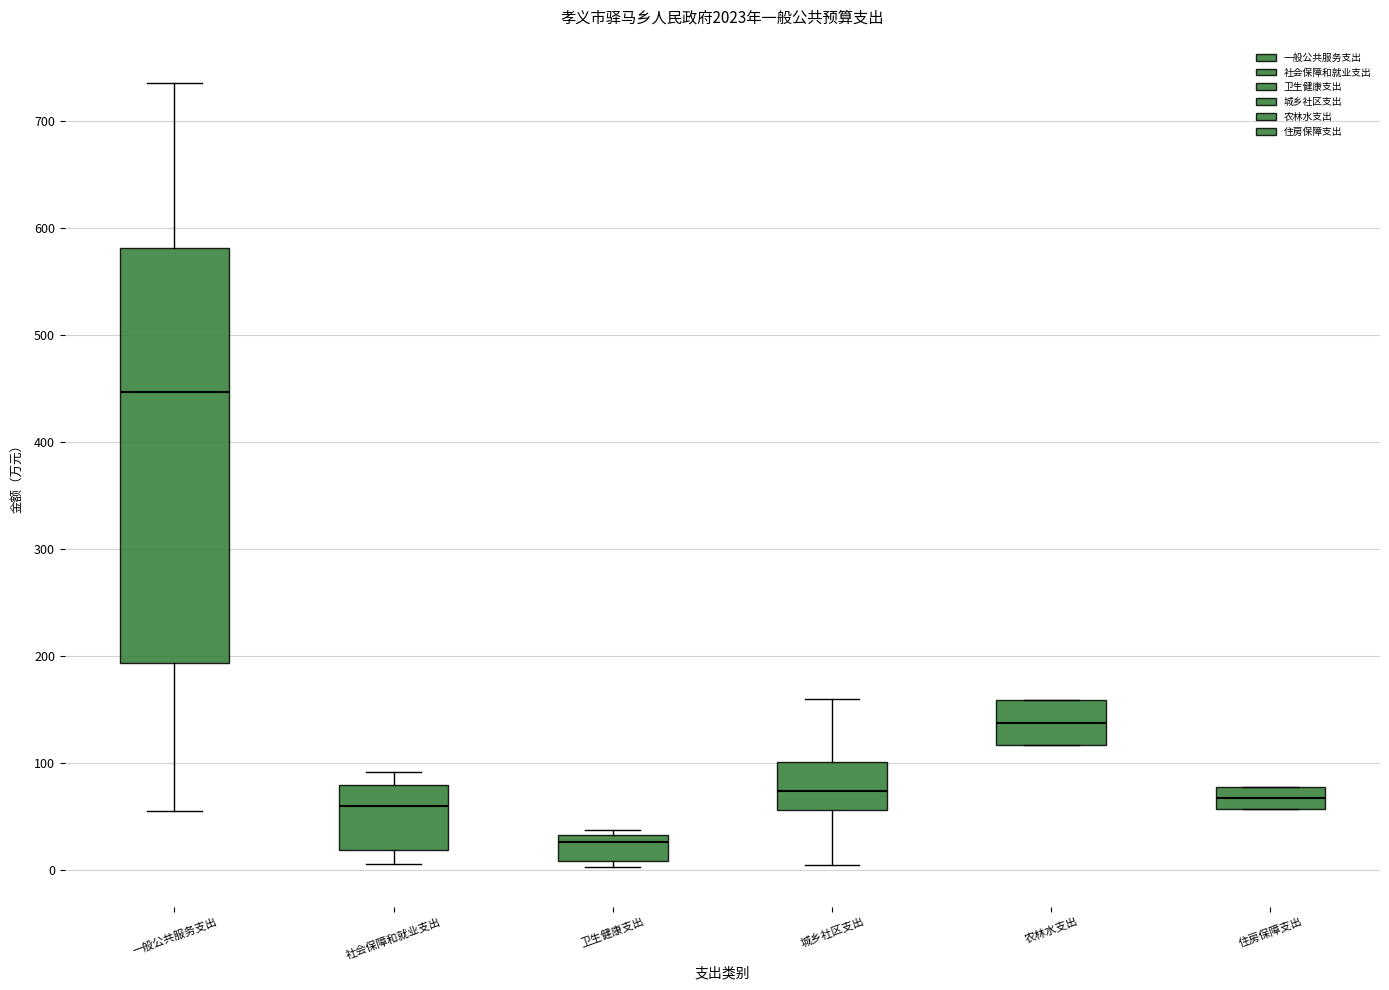

Reading left to right, transcribe this box plot: for each box, give where its median line is, the range the box spans, and where its two whiskers end, as read against the y-axis. The values are not printed on the chart, so give them approximately, as read against the axis.

一般公共服务支出: median 450, box 190 to 580, whiskers 50 to 740
社会保障和就业支出: median 60, box 20 to 80, whiskers 10 to 90
卫生健康支出: median 30 (just below the box's upper edge), box 10 to 30, whiskers 0 to 40
城乡社区支出: median 70, box 60 to 100, whiskers 10 to 160
农林水支出: median 140, box 120 to 160, whiskers 120 to 160
住房保障支出: median 70, box 60 to 80, whiskers 60 to 80